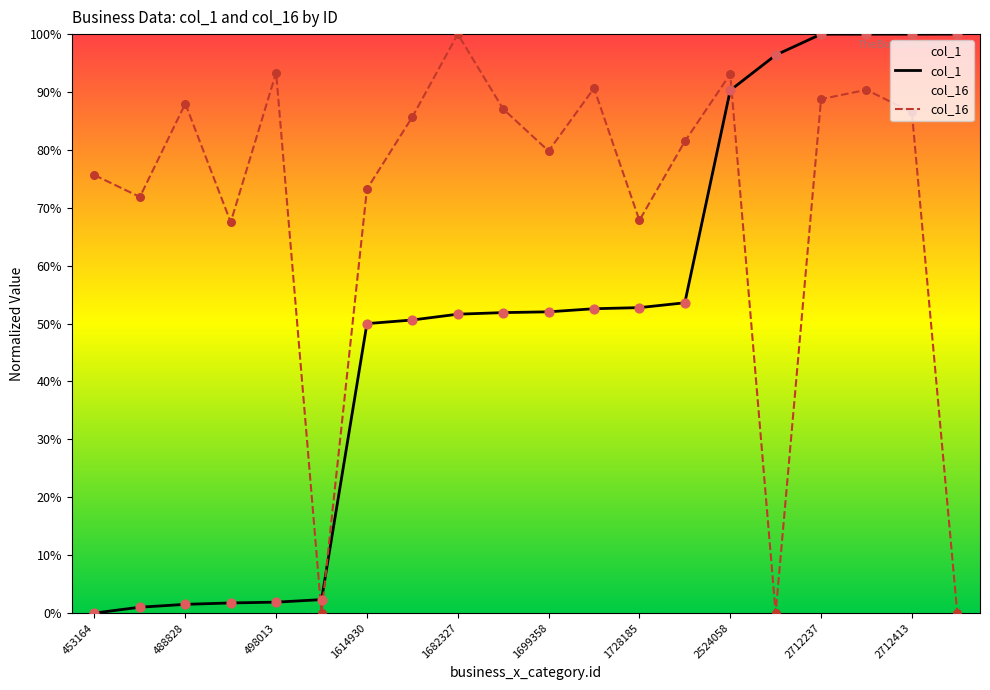

Which series contains the lowest Y value?

col_1